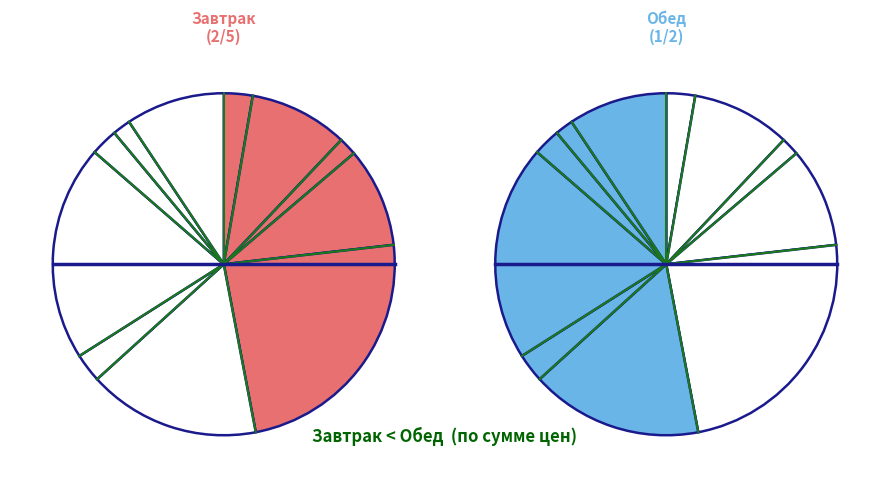

Rank the categories by value from highest to lowest.

тефтеля мясная (завтрак), тефтеля мясная (обед), уха с сайрой, банан, какао на молоке (завтрак), какао на молоке (обед), макаронные изделия с маслом, макаронные изделия с маслом (обед), печенье, пшеничный (завтрак), пшеничный (обед)